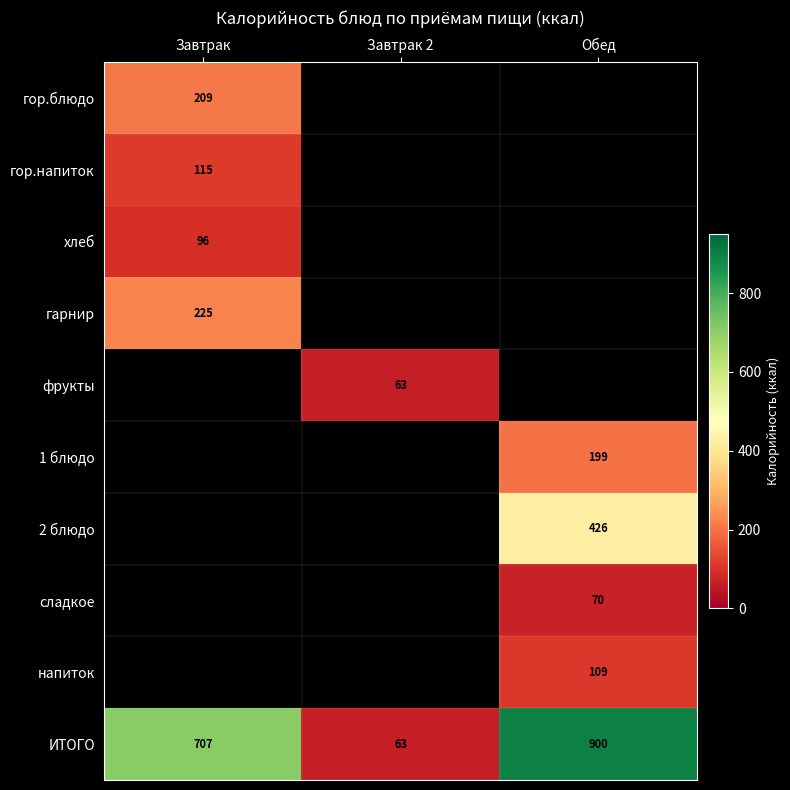

At which label is ИТОГО closest to 481?

Завтрак